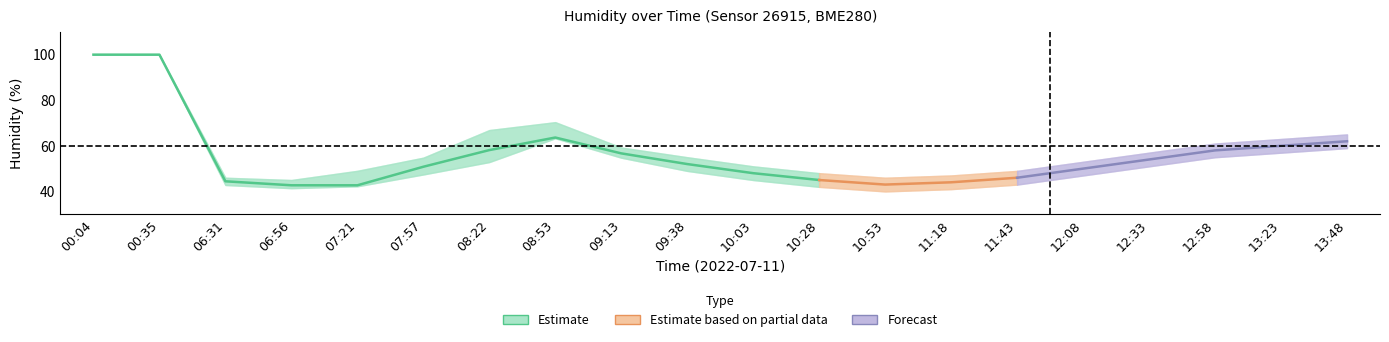

In humidity, how many points are lower than both neighbors (excluding endpoints)?

2